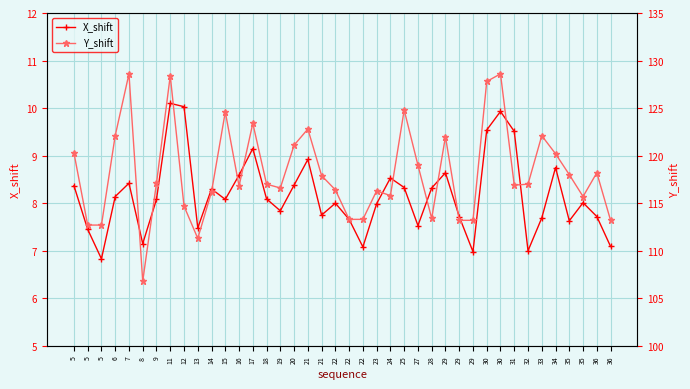

The X_shift series shows 7.2 at 8. True or false?

True